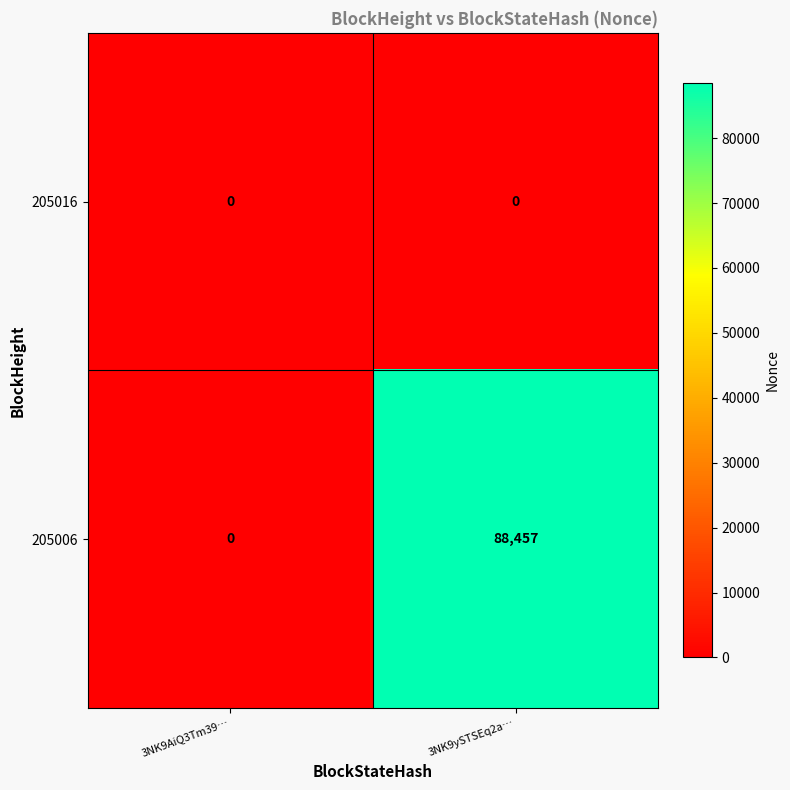

Which series changed the most between 3NK9AiQ3Tm39… and 3NK9ySTSEq2a…?

205006